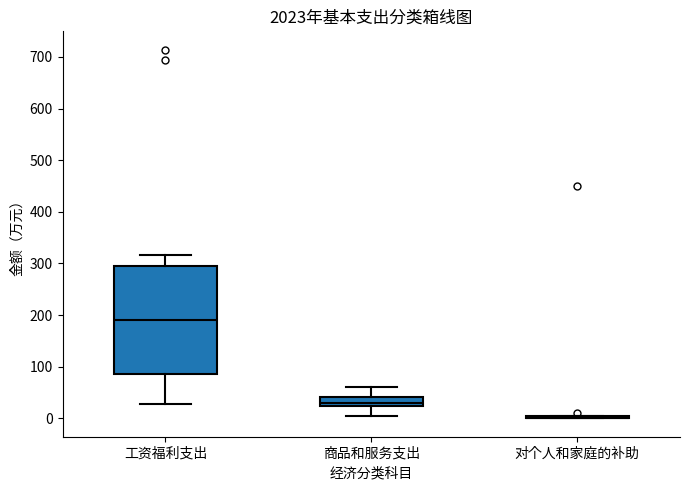

Reading left to right, transcribe this box plot: for each box, give where its median line is, the range the box spans, and where its two whiskers end, as read against the y-axis. The values are not printed on the chart, so give them approximately, as read against the axis.

工资福利支出: median 190, box 90 to 300, whiskers 30 to 320
商品和服务支出: median 30, box 20 to 40, whiskers 10 to 60
对个人和家庭的补助: box collapsed to a line at 0, whiskers 0 to 0